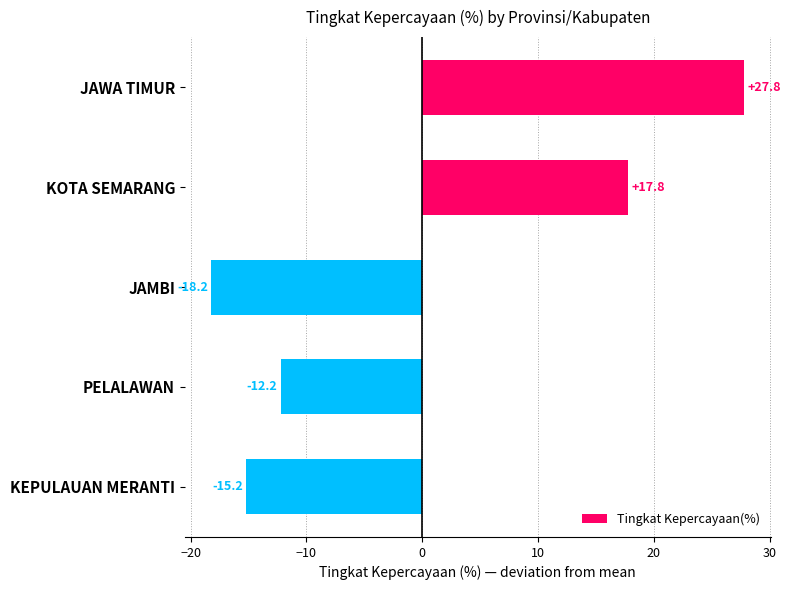

Between PELALAWAN and KEPULAUAN MERANTI, which is larger?

PELALAWAN